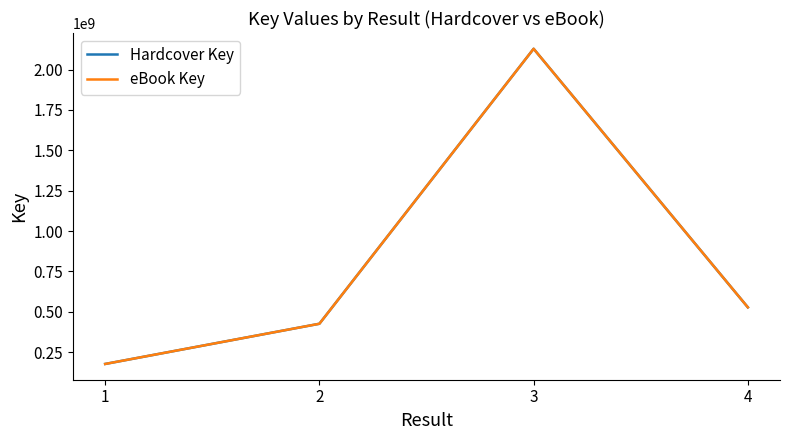

Is the value of eBook Key at 2 greater than the value of Hardcover Key at 2?

No